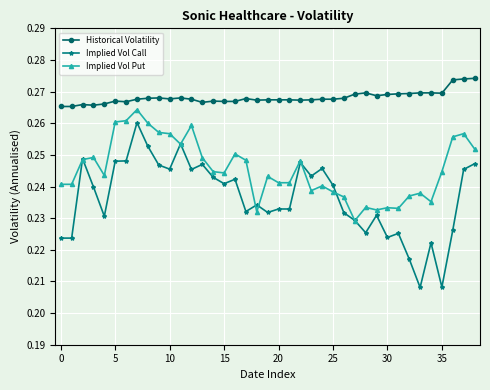

True or false: Historical Volatility and Implied Vol Call intersect in this chart.

False